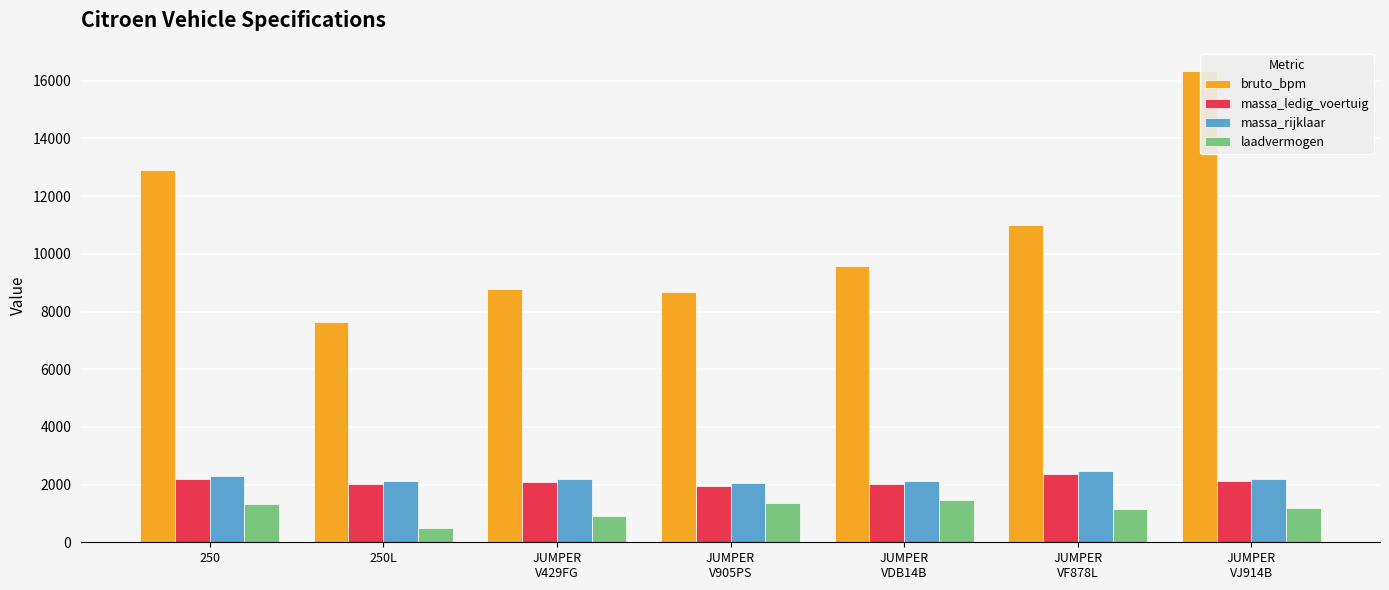

What is the maximum value shown in the chart?

16325